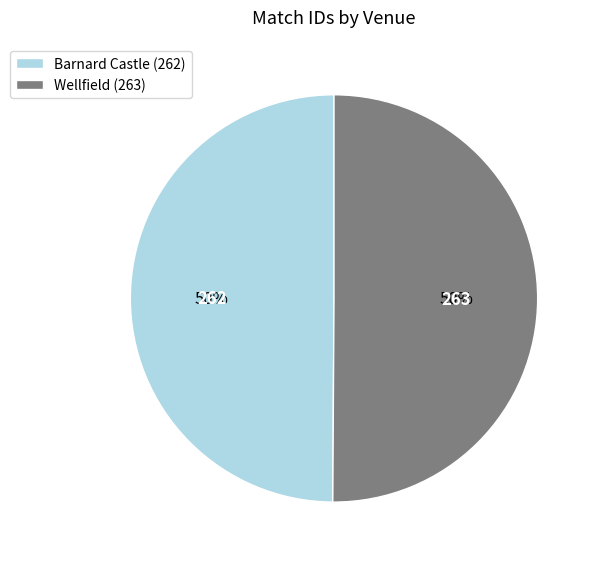

Count the number of slices in the pie.

2